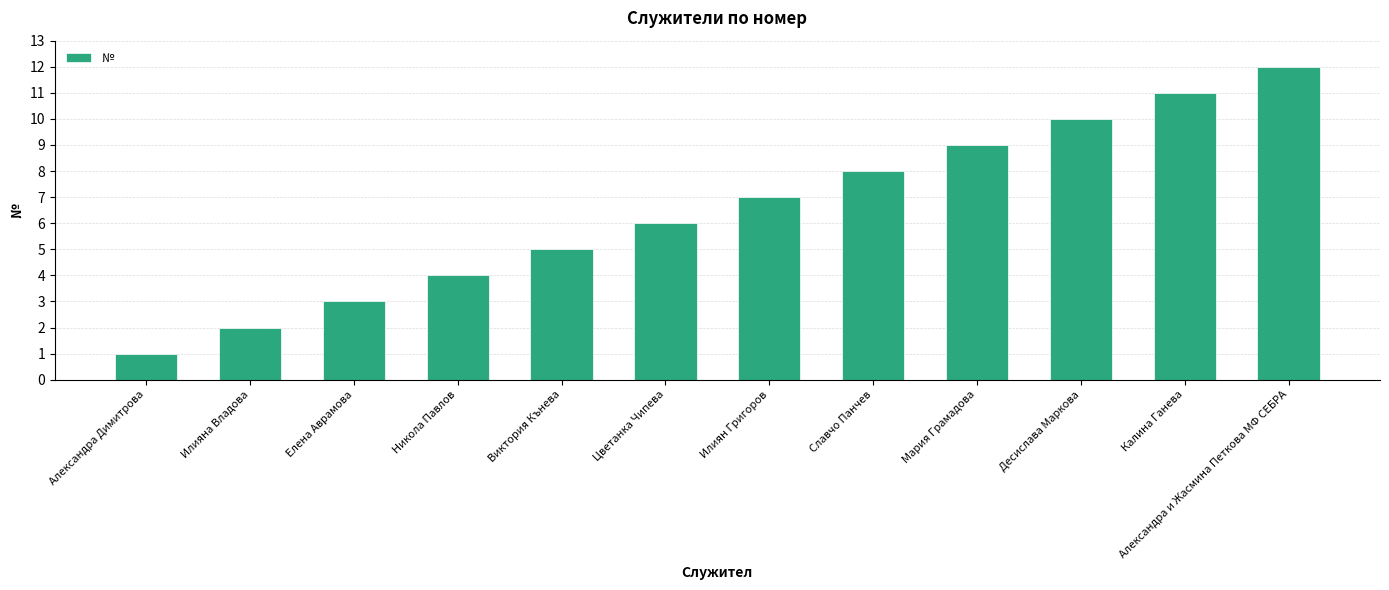

How many values are below 7?

6